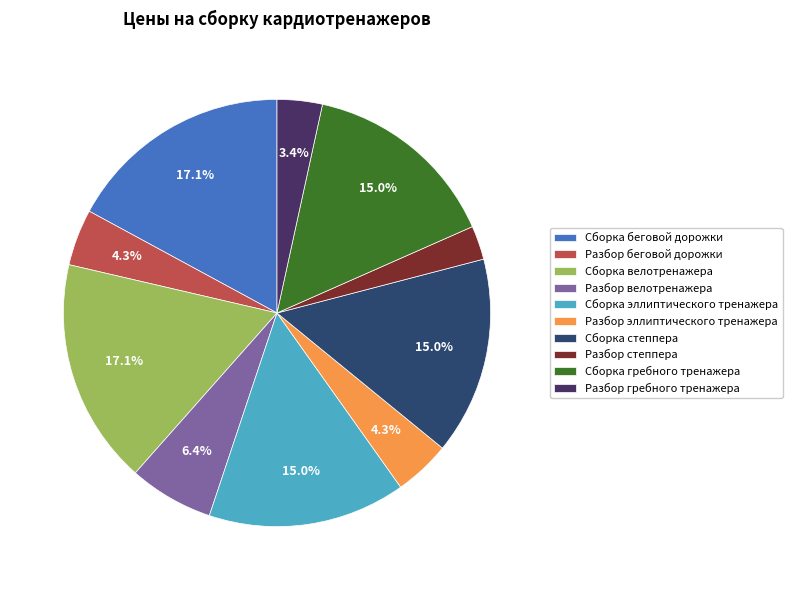

To the nearest percent, what is the difference between the largest and smallest slice percentages?

15%